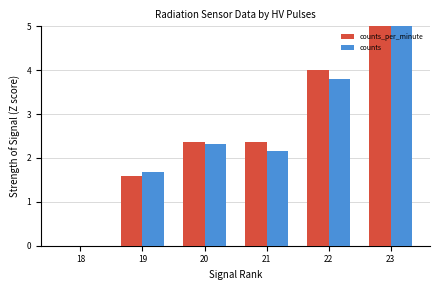

At which label does counts reach its peak?

23